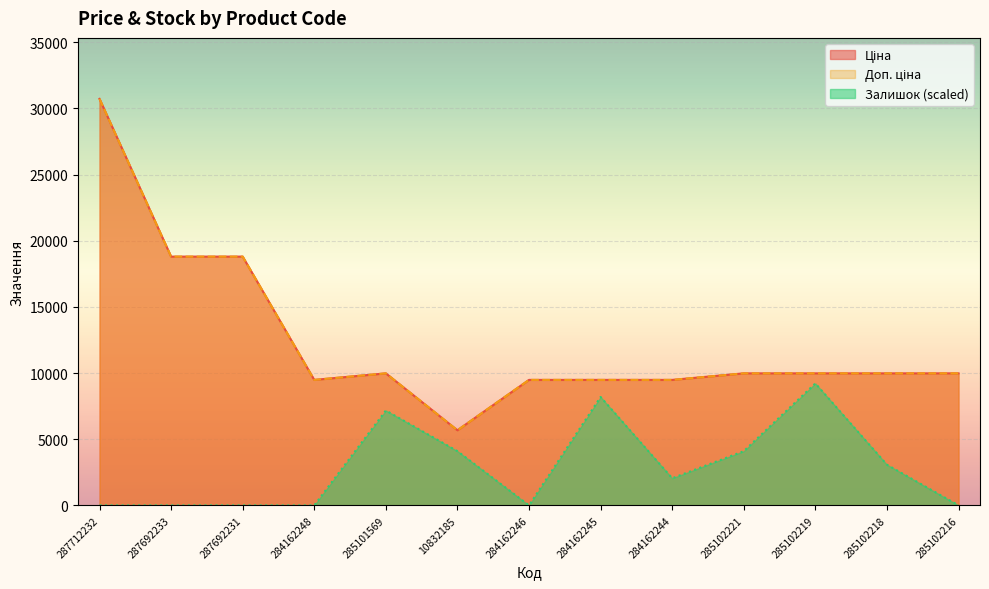

What are all the series names shown in the legend?

Ціна, Доп. ціна, Залишок